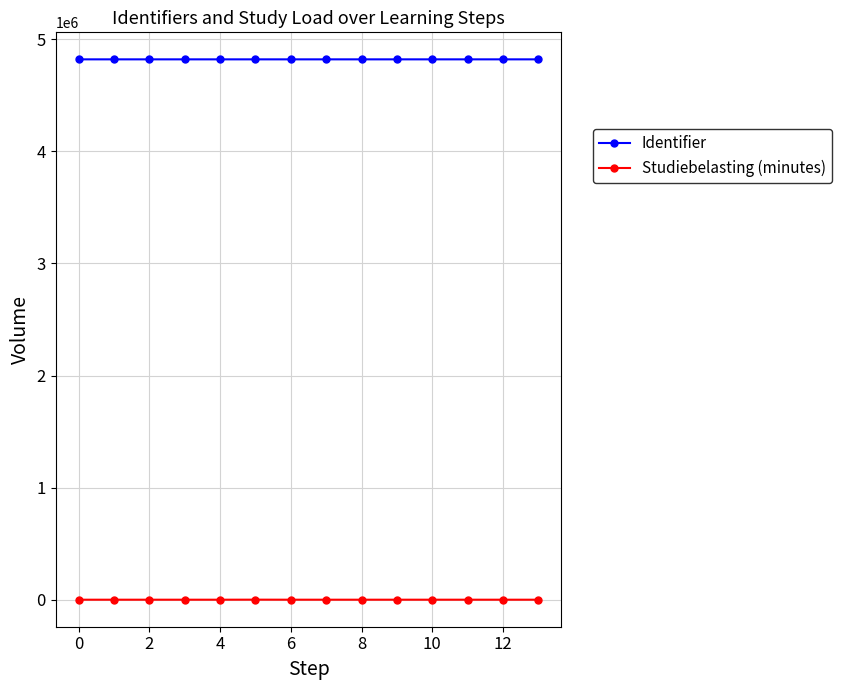

List the series in order of their overall mean, lowest first.

Studiebelasting (minutes), Identifier